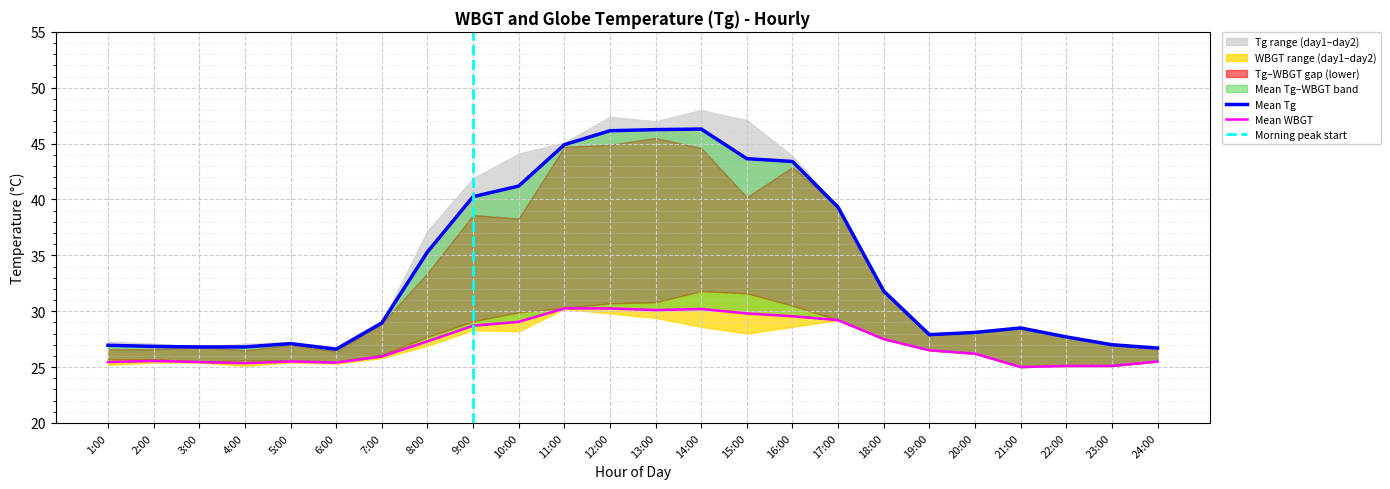

Is it true that Tg_day1 equals 9.4 at 3:00?

False